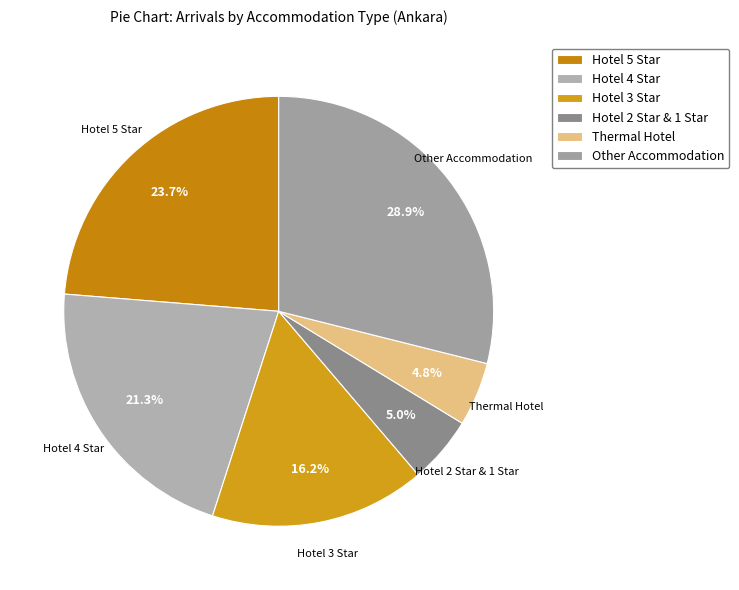

Do Hotel 5 Star and Hotel 4 Star together represent more than half of the pie?

No